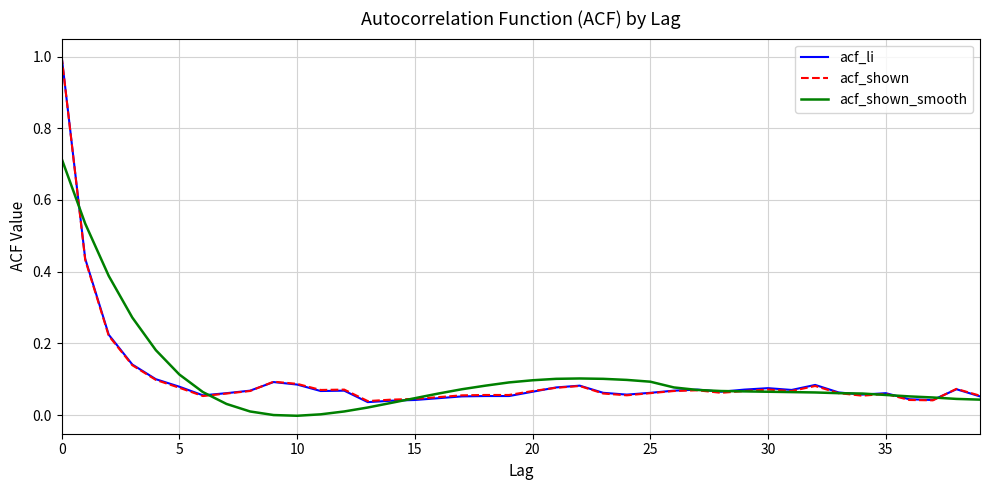

What are all the series names shown in the legend?

acf_li, acf_shown, acf_shown_smooth